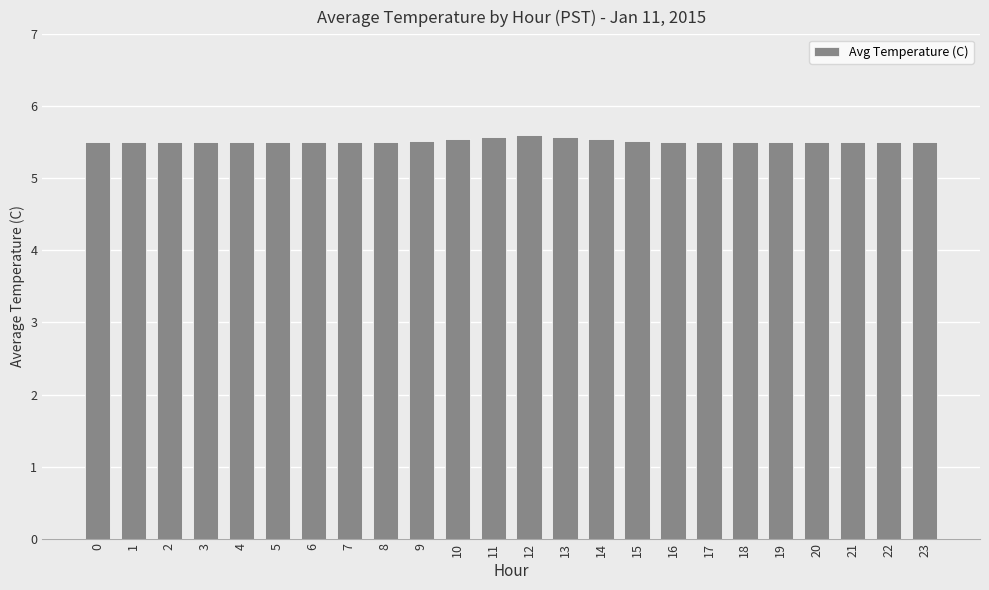

True or false: the data shows 5.5 at 23.

True